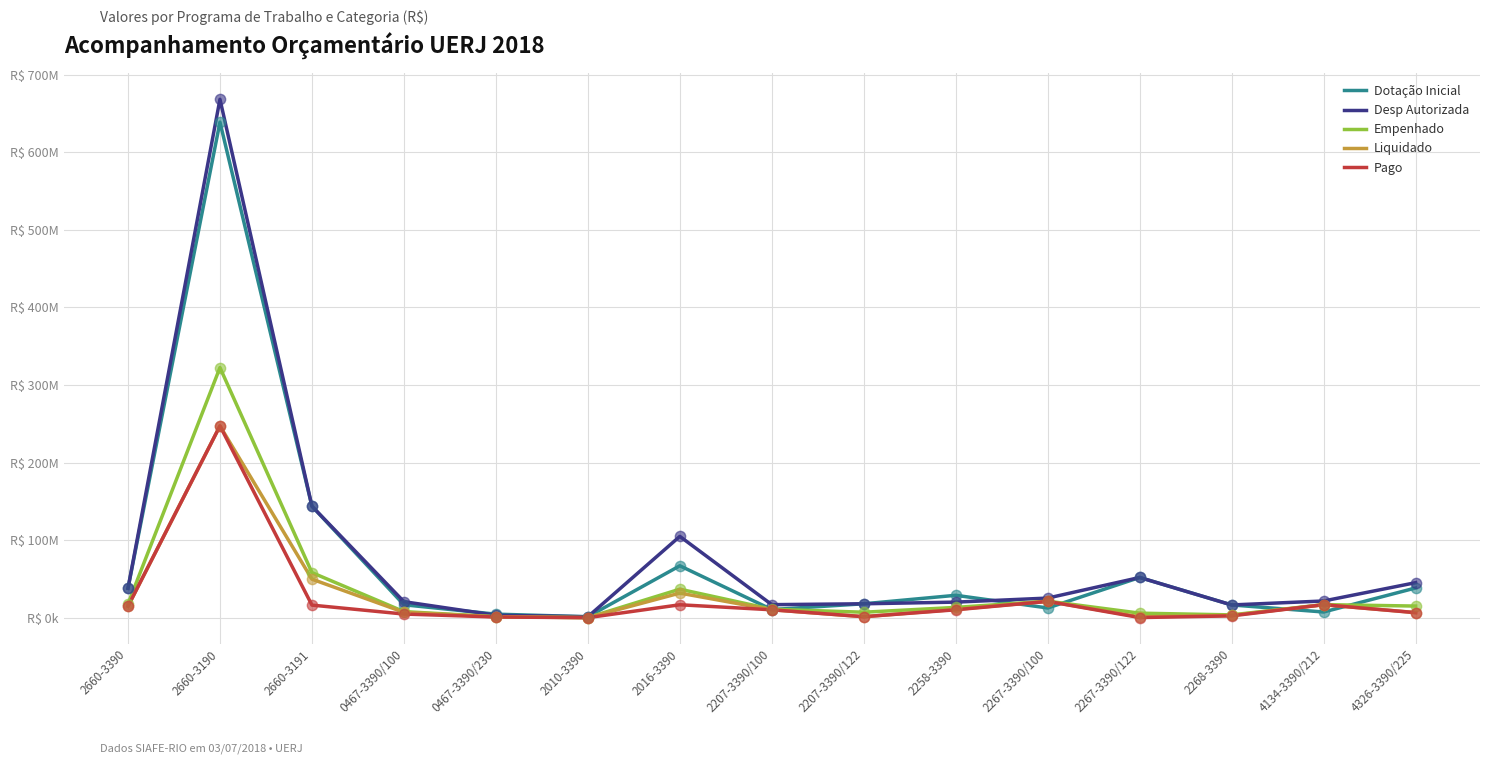

Is this an area chart (filled region under the line)?

No